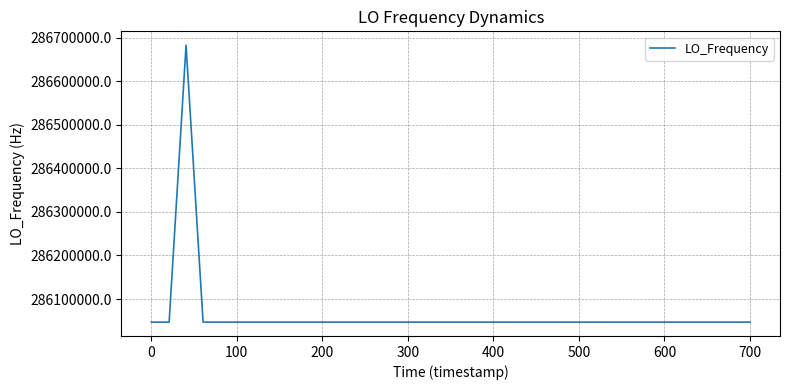

What is the greatest value displayed?

286682712.0